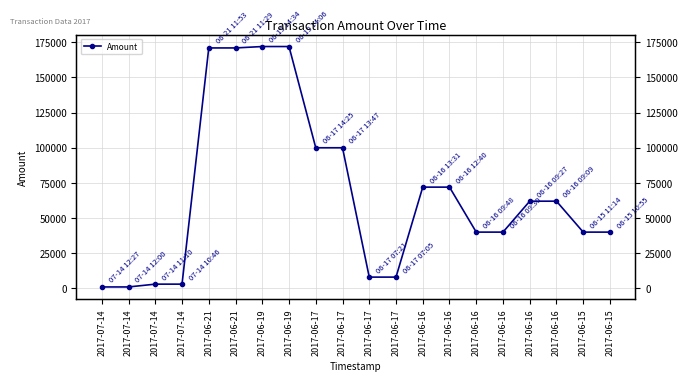

What is the difference between the values at 2017-07-14 and 2017-06-15?

39000